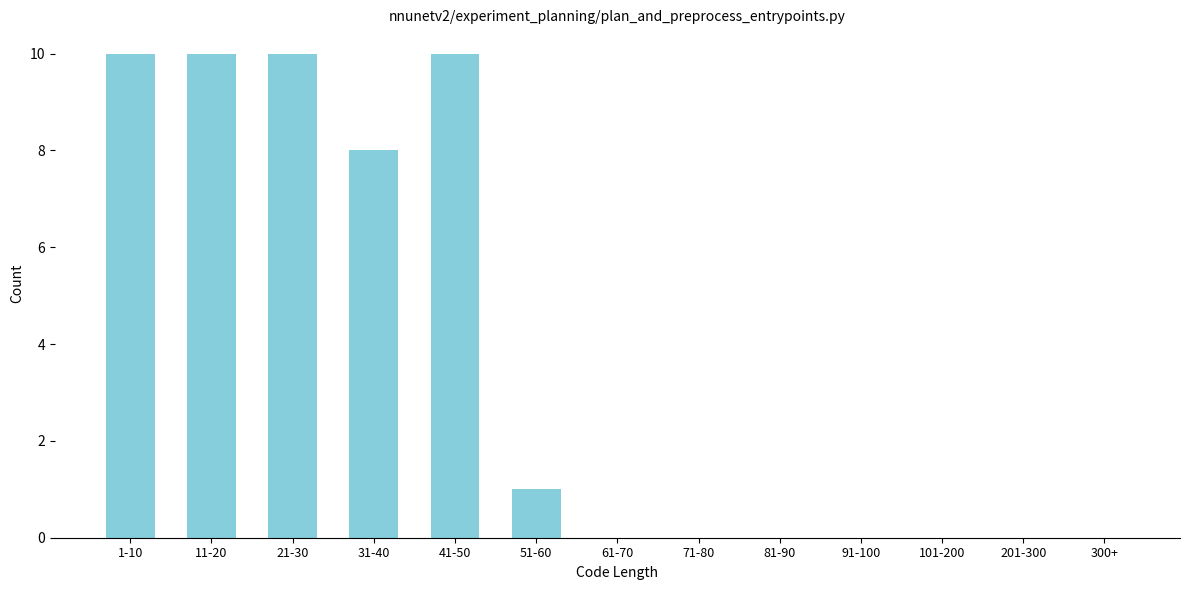

Reading left to right, extract all data points from this chart.

1-10=10	11-20=10	21-30=10	31-40=8	41-50=10	51-60=1	61-70=0	71-80=0	81-90=0	91-100=0	101-200=0	201-300=0	300+=0